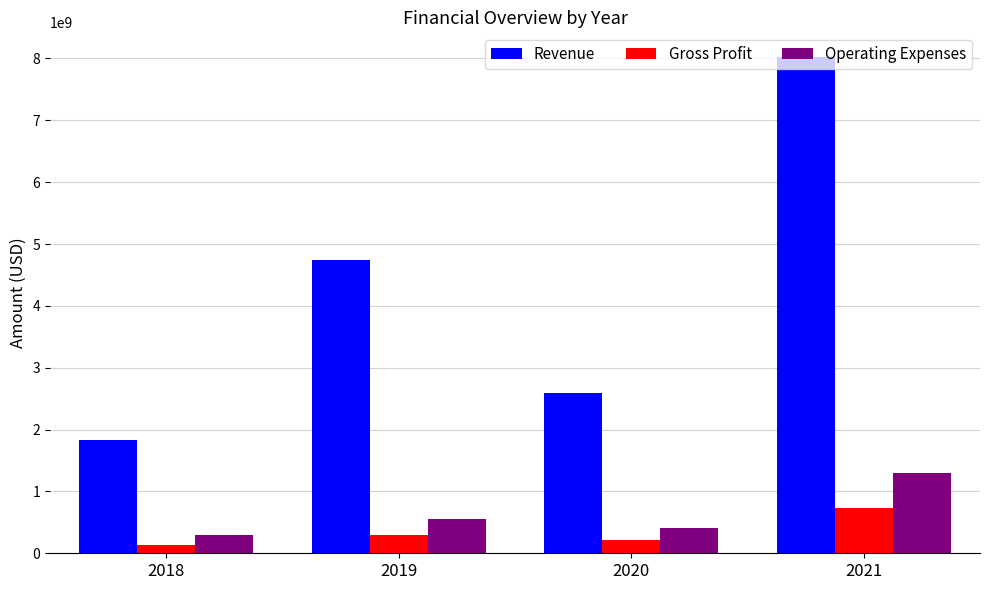

At 2021, list the series in order from largest to smallest.

Revenue, Operating Expenses, Gross Profit